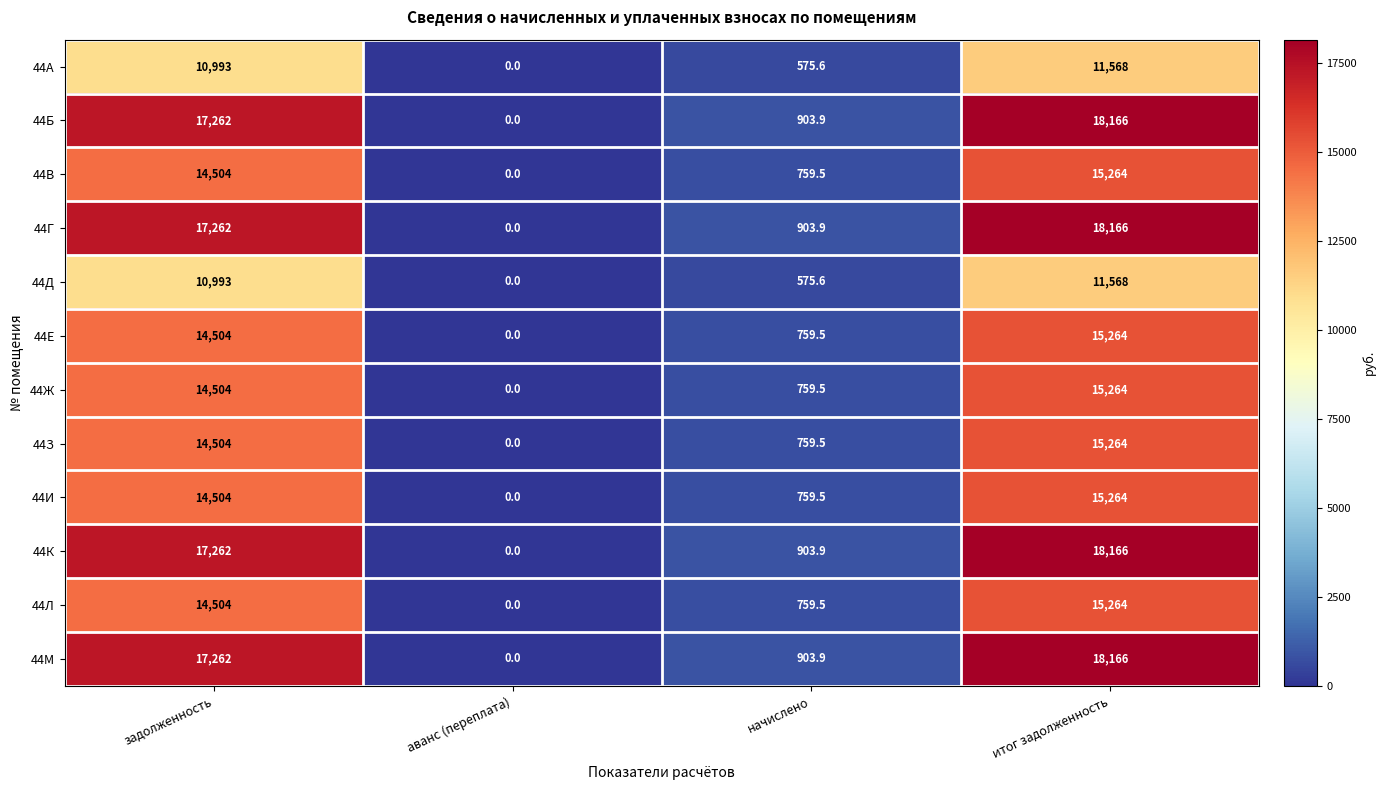

Where is 44Д nearest to the value 5784?

начислено